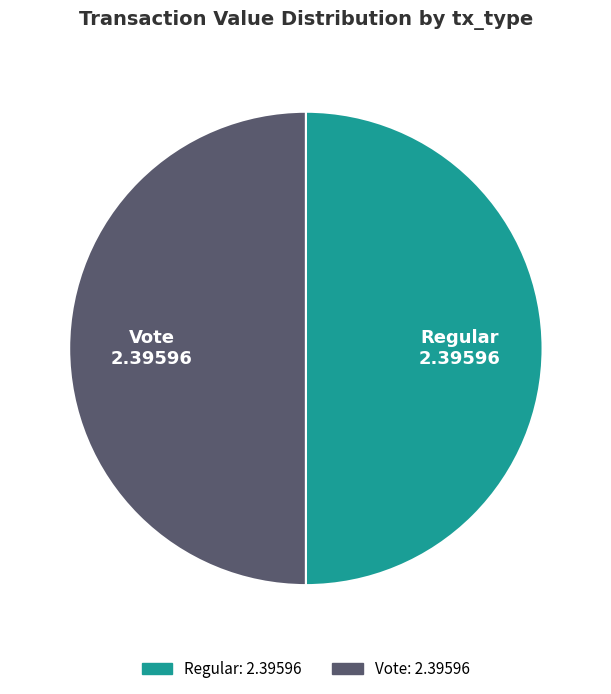

How many slices are in this pie chart?

2